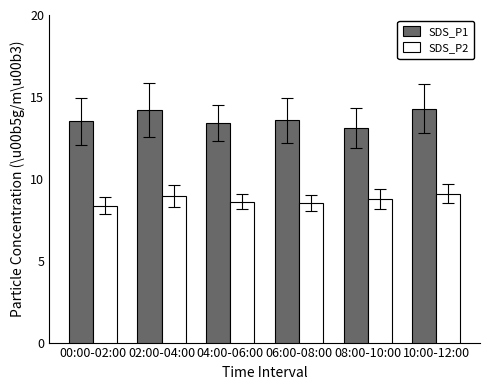

How many bars are there in each group?

2